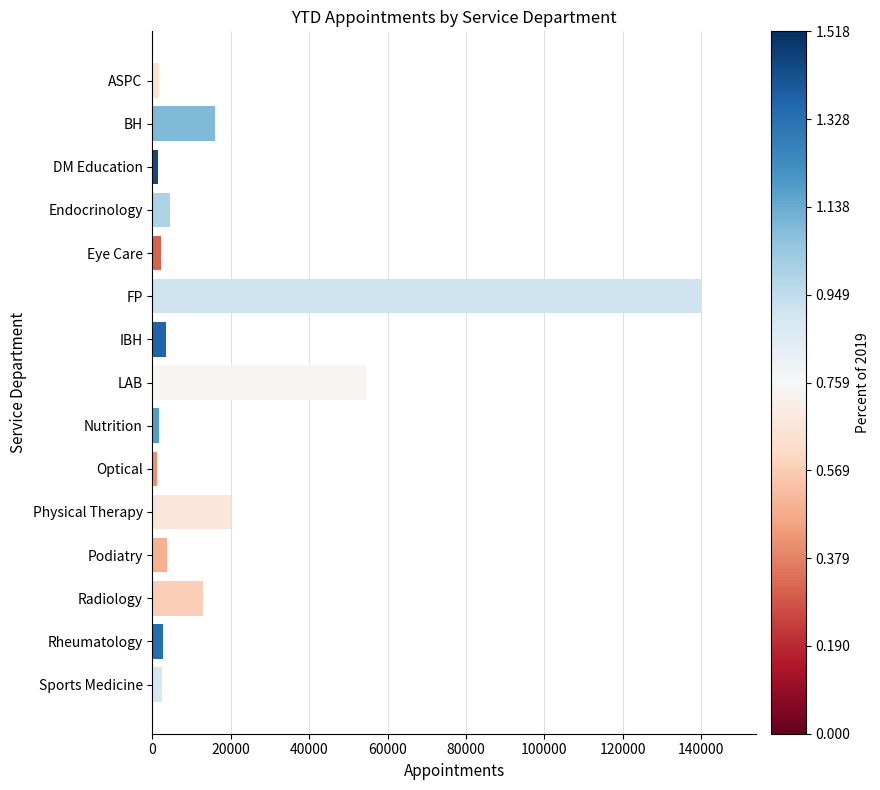

What is the smallest value displayed?

1282